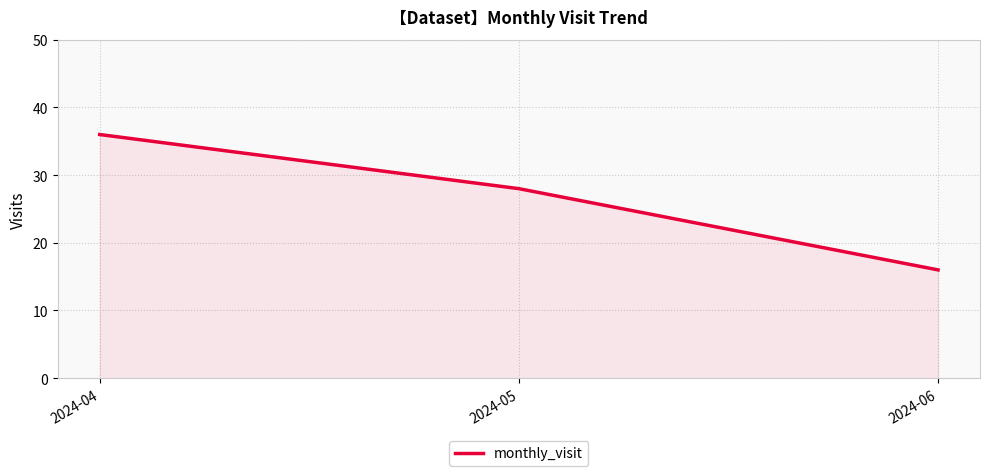

What is the ratio of the value at 2024-06 to the value at 2024-04?

0.4